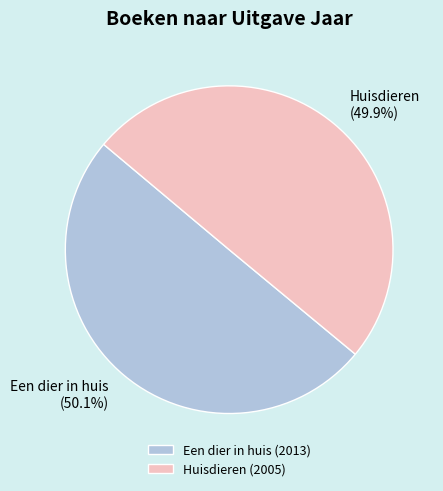

Do Een dier in huis and Huisdieren together represent more than half of the pie?

Yes